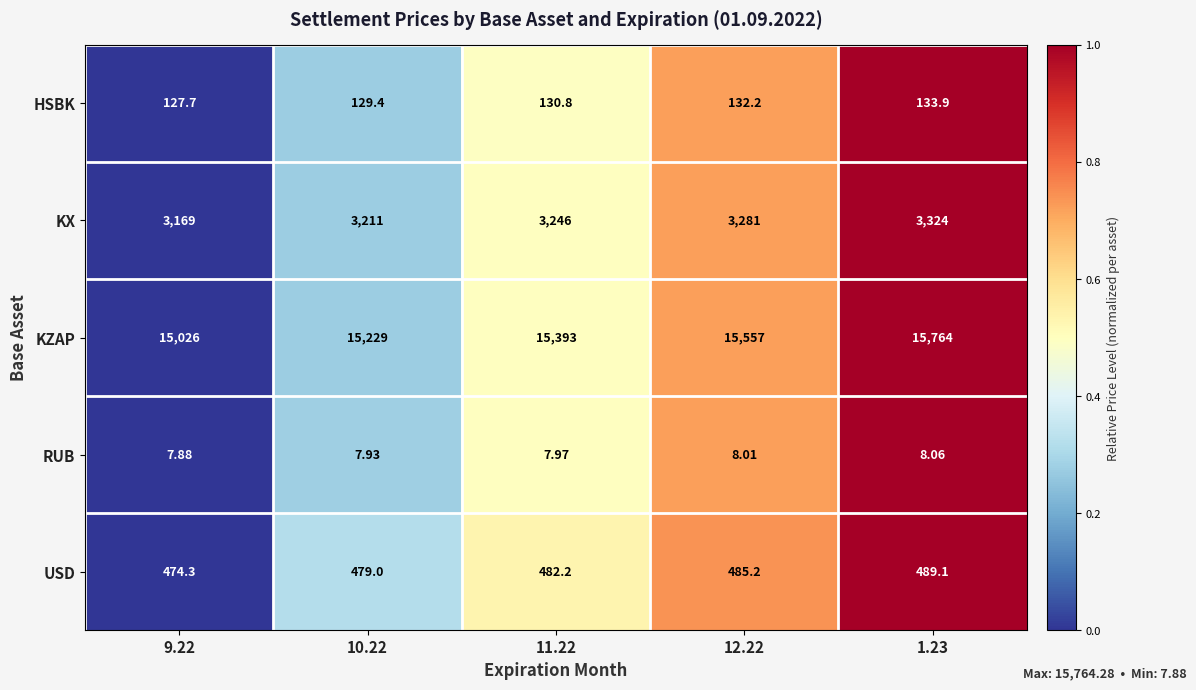

At which category does the chart reach its minimum across all series?

9.22